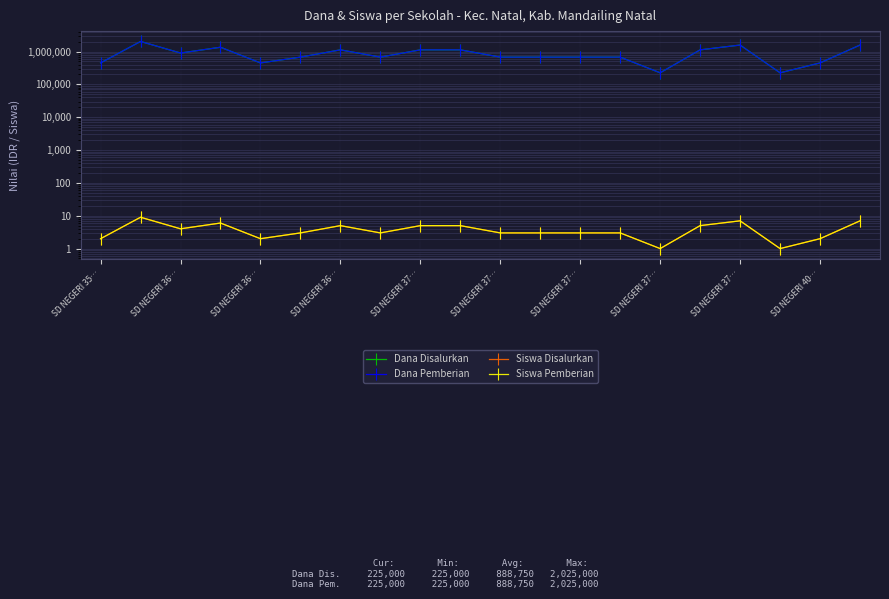

How many distinct data groups are displayed?

4